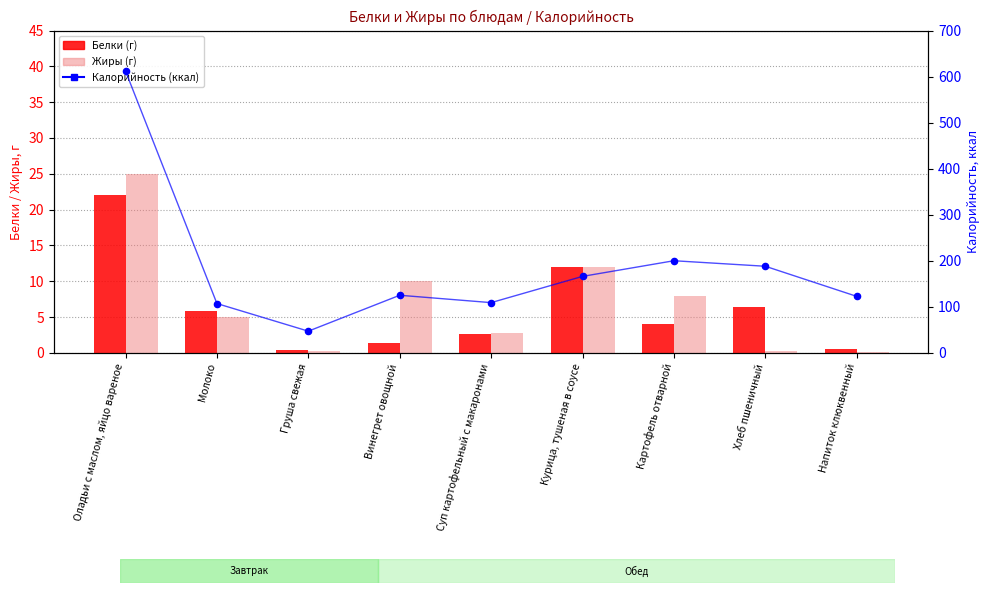

Which series reaches the minimum Y coordinate?

Жиры (г)